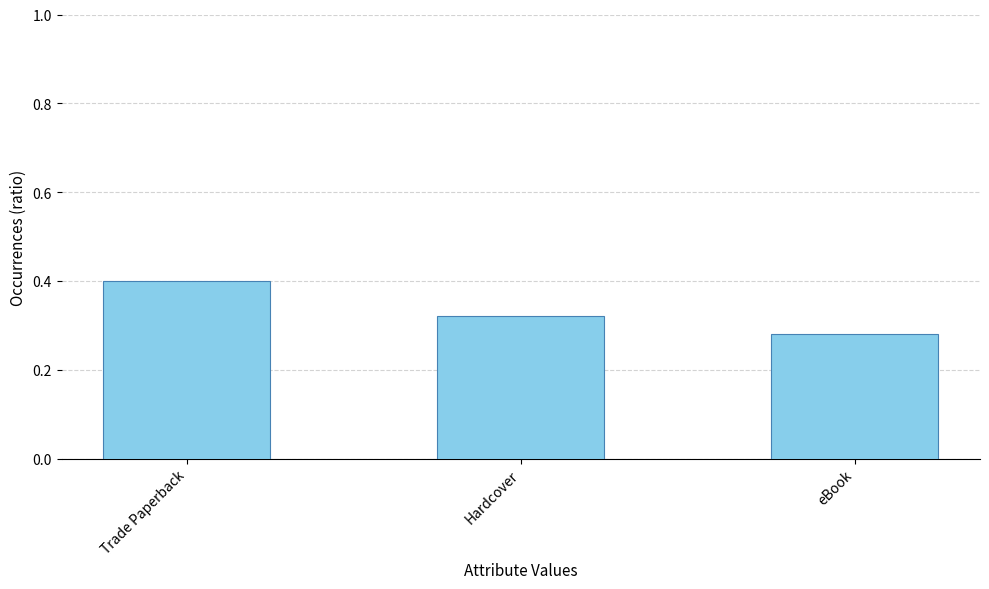

Does the chart contain any negative values?

No